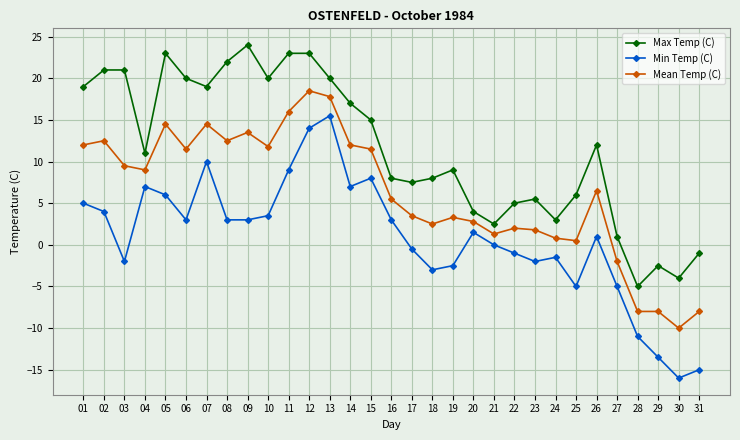

What is the sum of the Max Temp (C) values at 26 and 04?

23.0